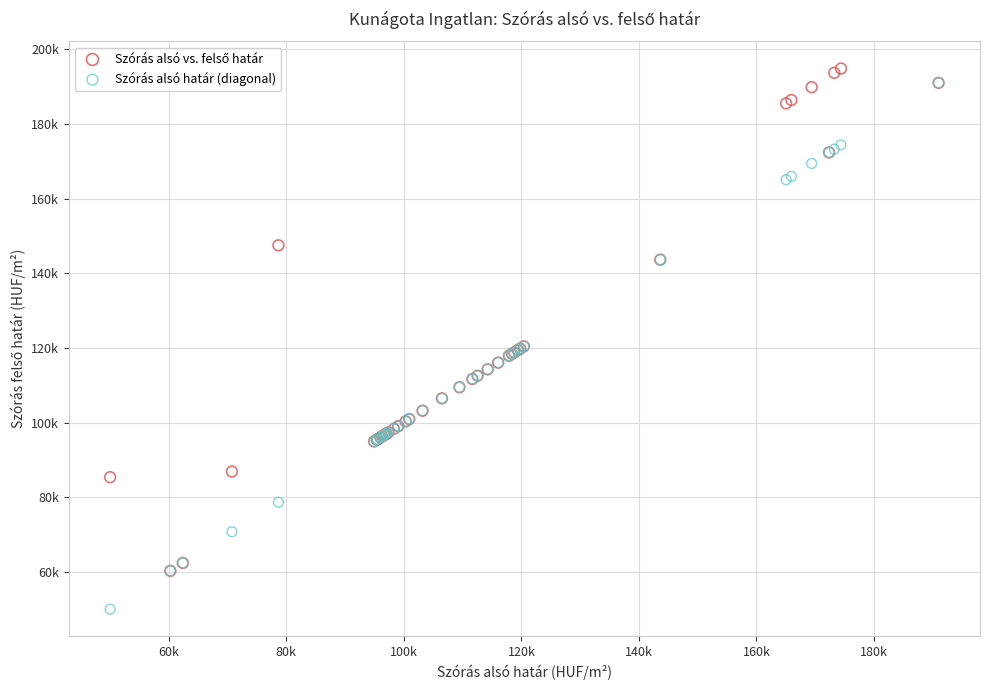

Which series has the widest spread of Y values?

Szórás alsó határ (diagonal)